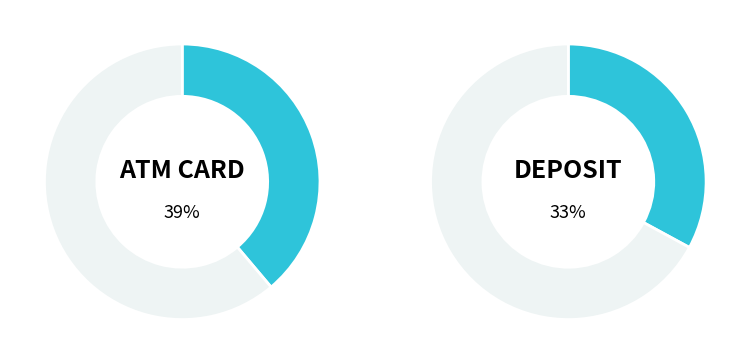

What percentage is the DEPOSIT CODE slice, to the nearest percent?

33%